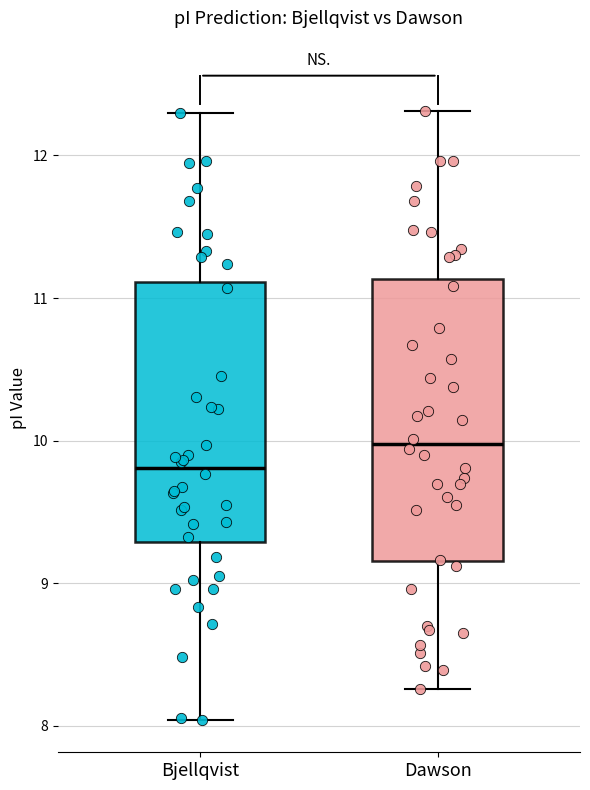

Reading left to right, transcribe this box plot: for each box, give where its median line is, the range the box spans, and where its two whiskers end, as read against the y-axis. The values are not printed on the chart, so give them approximately, as read against the axis.

Bjellqvist: median 9.8, box 9.3 to 11.1, whiskers 8.0 to 12.3
Dawson: median 10.0, box 9.2 to 11.1, whiskers 8.3 to 12.3